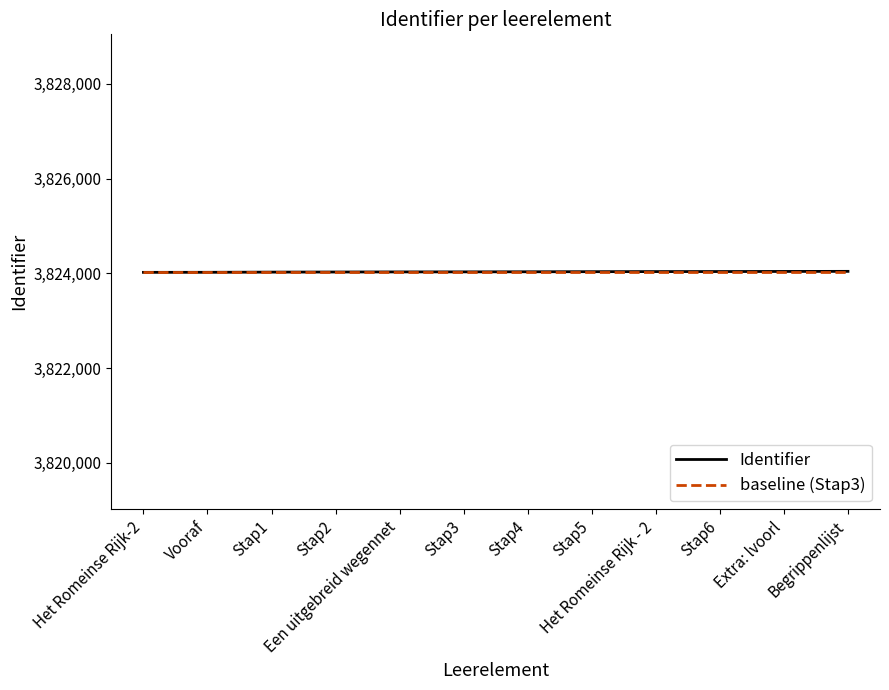

What is the minimum value for baseline (Stap3)?

3824031